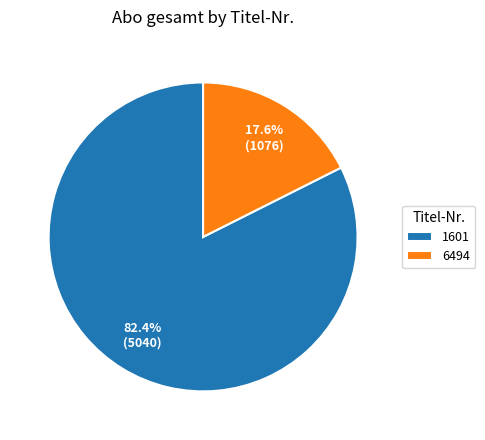

Which slice is the smallest?

6494